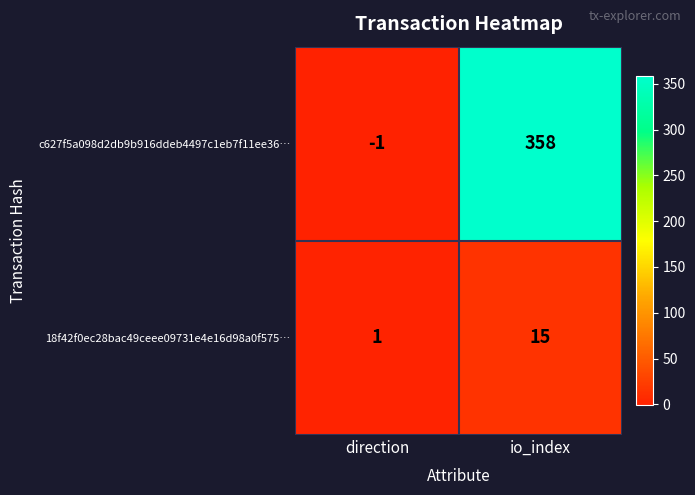

What is the difference between the c627f5a098d2db9b916ddeb4497c1eb7f11ee36… values at direction and io_index?

359